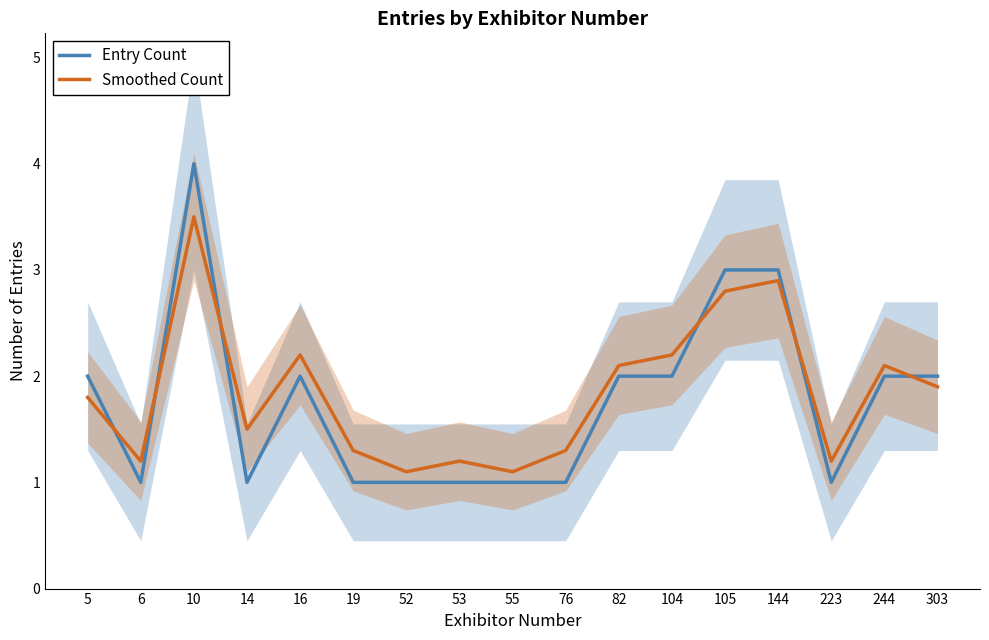

Is it true that Smoothed Count equals 1.5 at 14?

True